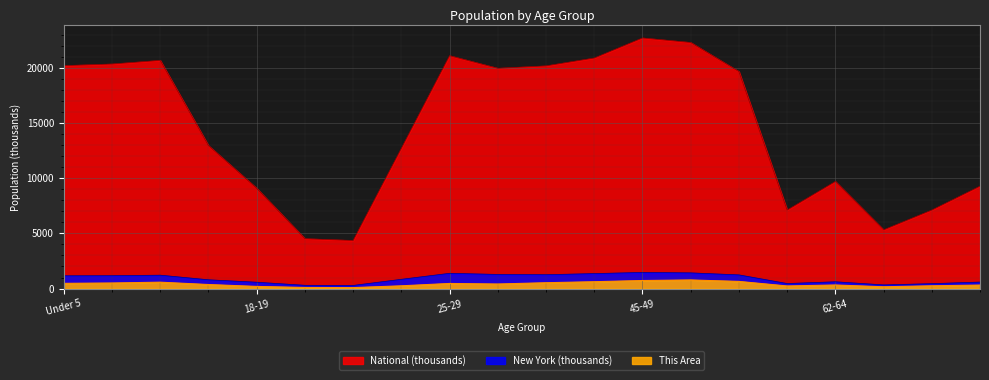

At 22-24, list the series in order from smallest to largest.

This Area, New York, National